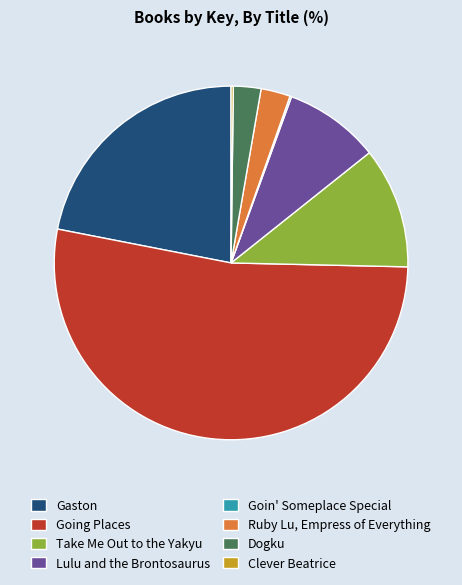

What is the majority slice?

Going Places